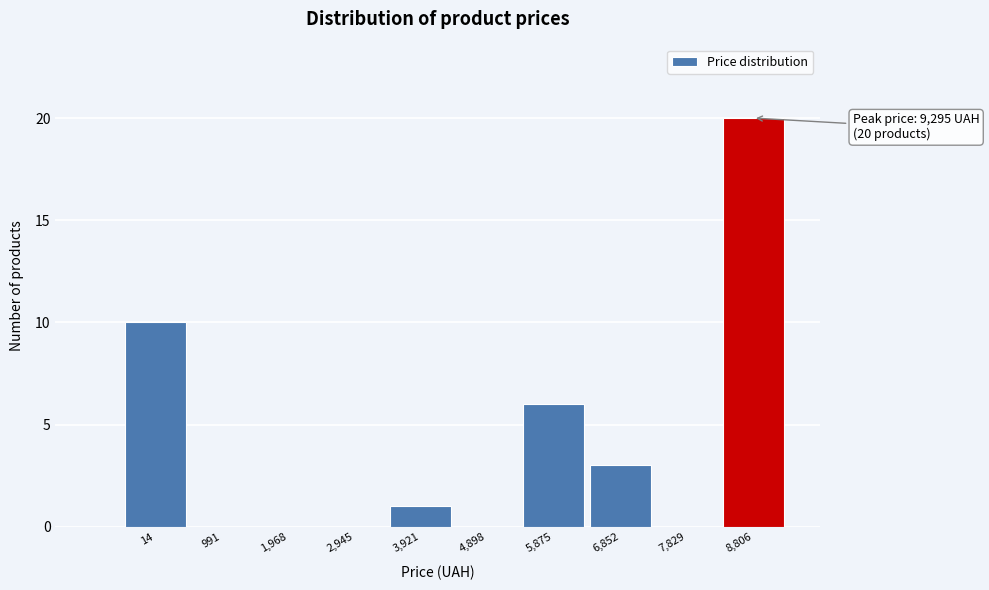

Reading right to left, transcribe all the data shown in this chart.

8,806=20	7,829=0	6,852=3	5,875=6	4,898=0	3,921=1	2,945=0	1,968=0	991=0	14=10